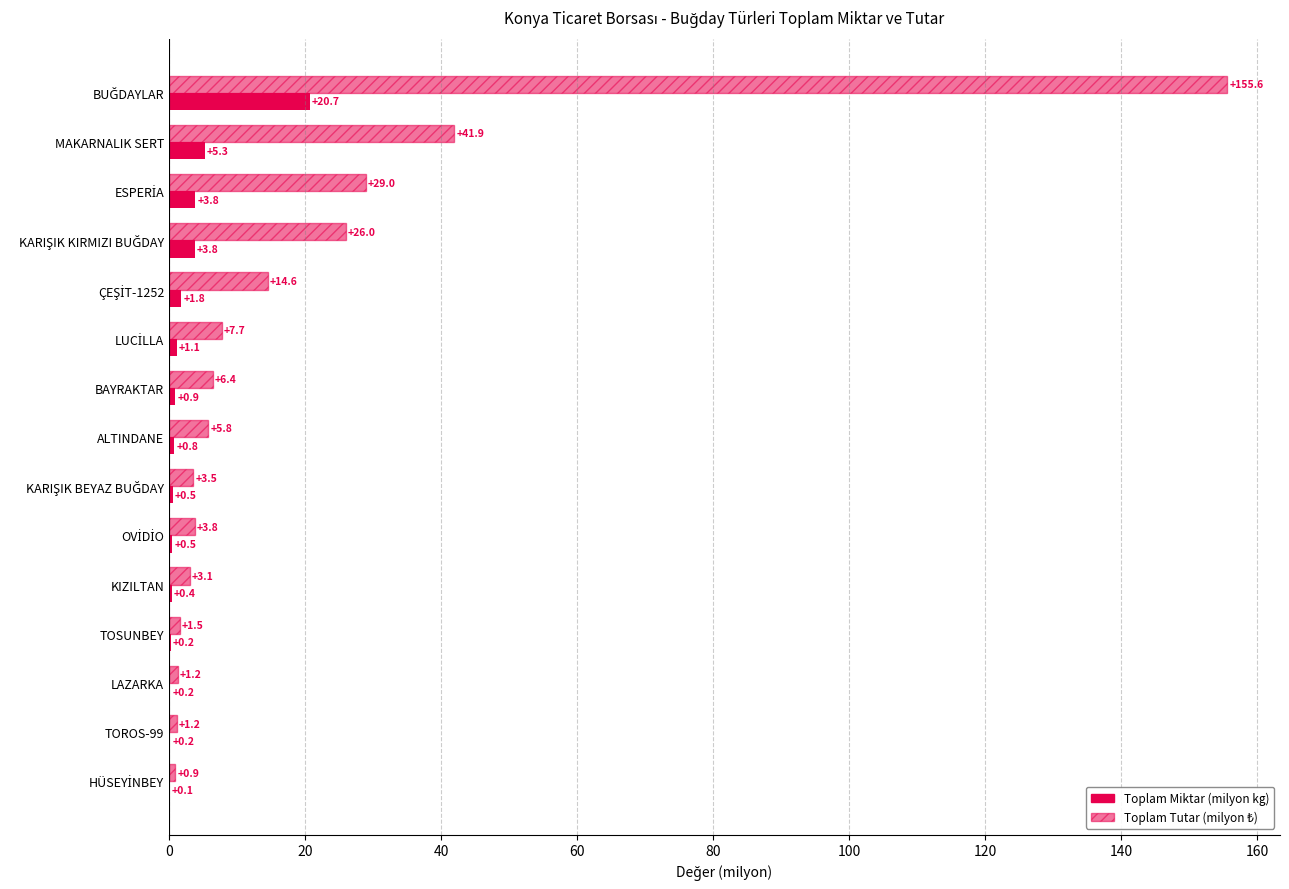

How many distinct data groups are displayed?

2